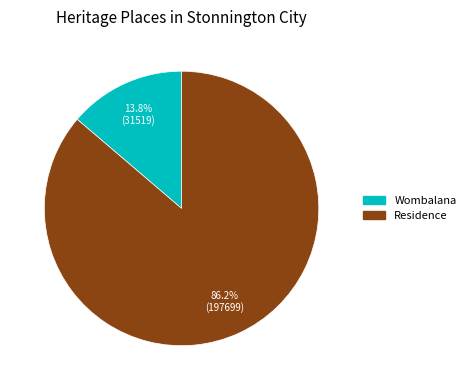

Does Wombalana represent more than half of the total?

No